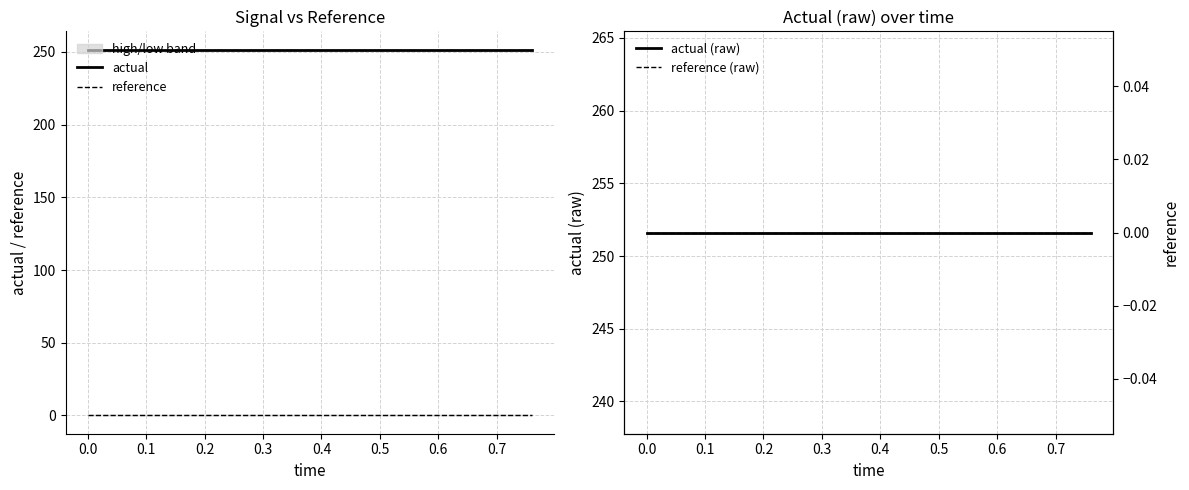

Reading left to right, transcribe all the data shown in this chart.

actual: 251.6	251.6	251.6	251.6	251.6	251.6	251.6	251.6	251.6	251.6	251.6	251.6	251.6	251.6	251.6	251.6	251.6	251.6	251.6	251.6
reference: 0.0	0.0	0.0	0.0	0.0	0.0	0.0	0.0	0.0	0.0	0.0	0.0	0.0	0.0	0.0	0.0	0.0	0.0	0.0	0.0
actual (raw): 251.6	251.6	251.6	251.6	251.6	251.6	251.6	251.6	251.6	251.6	251.6	251.6	251.6	251.6	251.6	251.6	251.6	251.6	251.6	251.6
reference (raw): 0.0	0.0	0.0	0.0	0.0	0.0	0.0	0.0	0.0	0.0	0.0	0.0	0.0	0.0	0.0	0.0	0.0	0.0	0.0	0.0